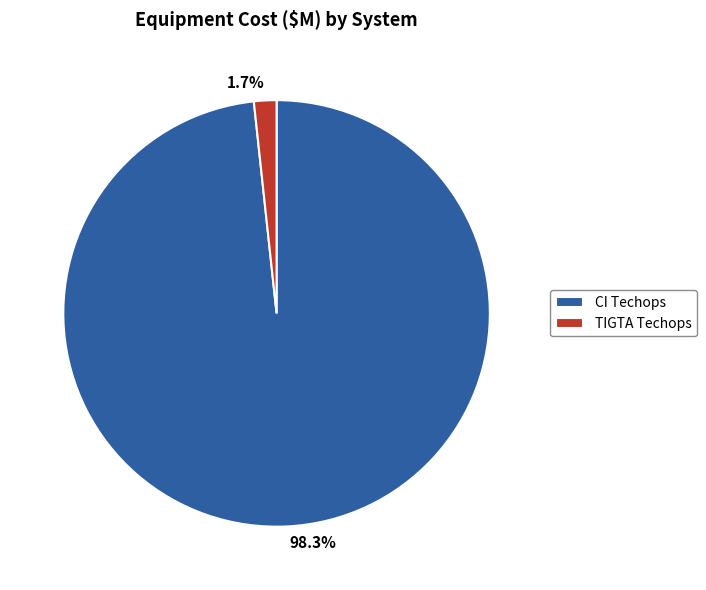

Is there any slice that represents more than half of the pie?

Yes